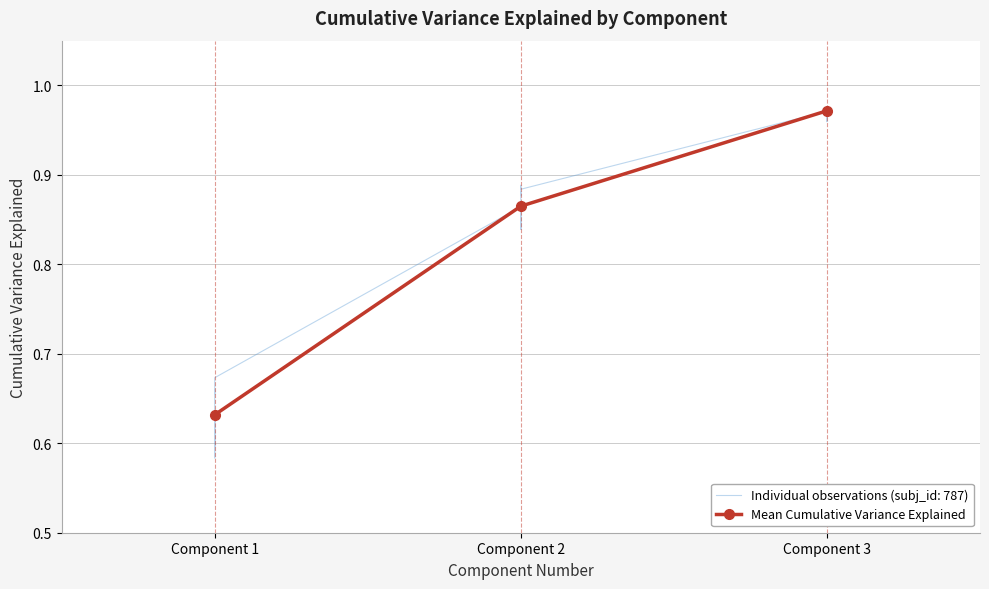

Reading left to right, extract all data points from this chart.

0.6	0.9	1.0